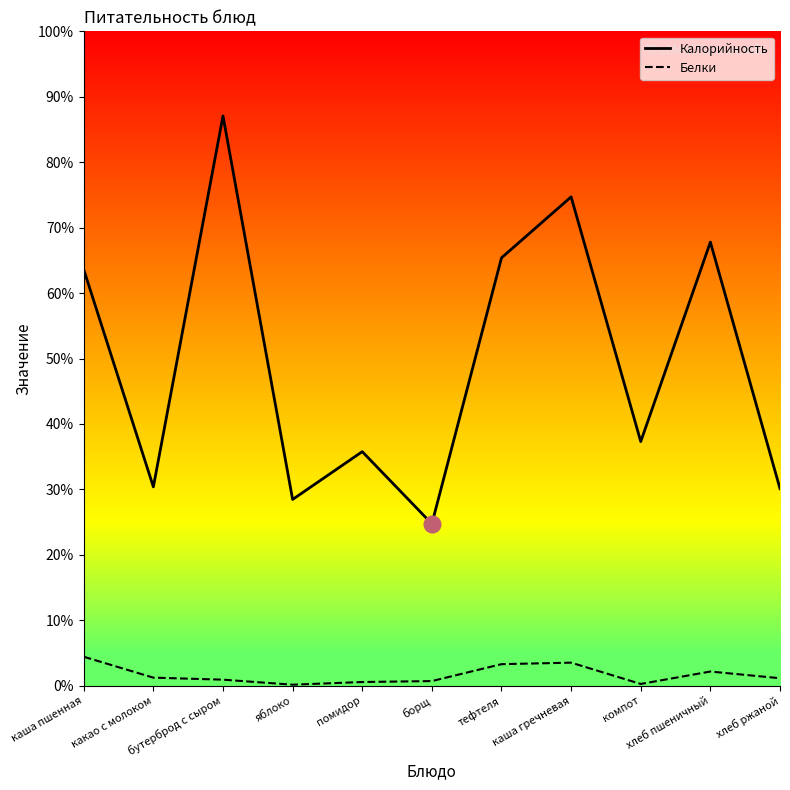

At which category does Белки reach its first local peak?

каша гречневая